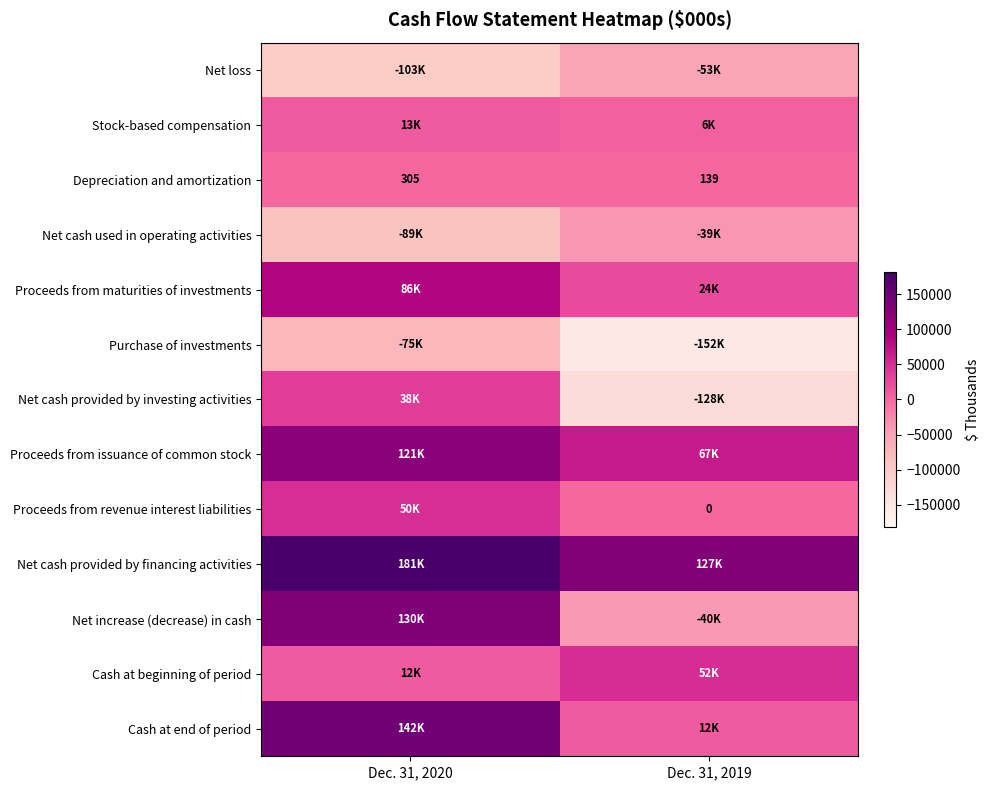

The value of Depreciation and amortization at Dec. 31, 2020 is 437. True or false?

False